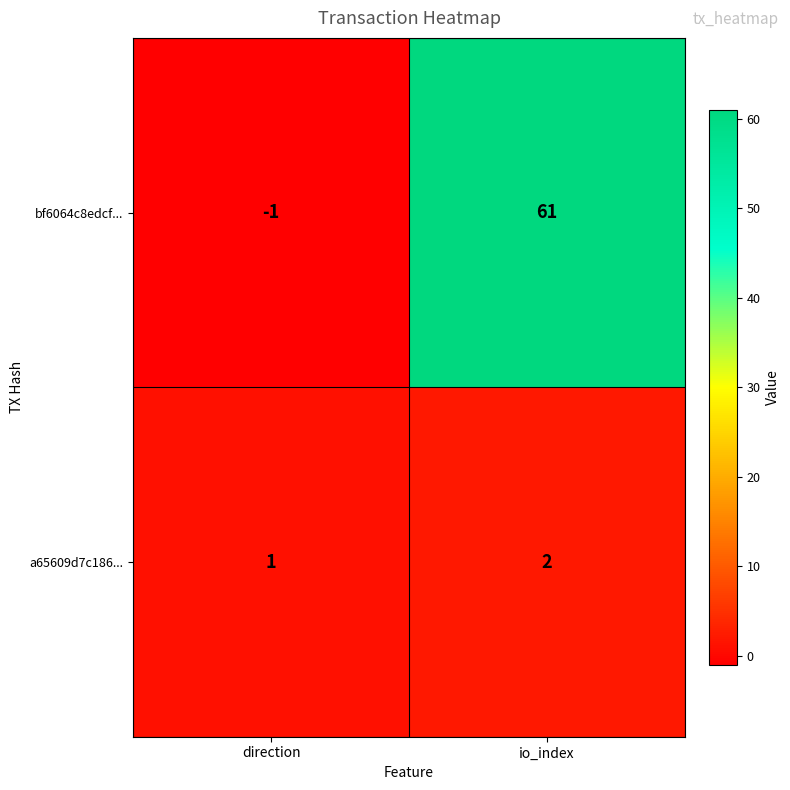

Where is a65609d7c186... nearest to the value 1?

direction